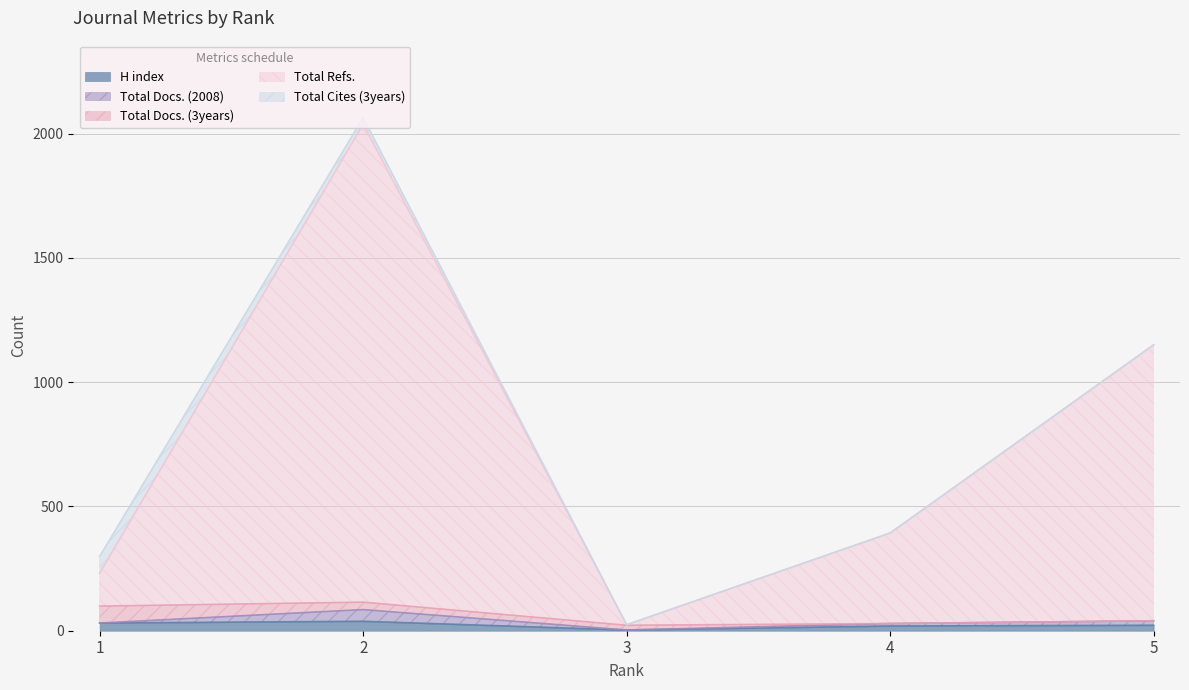

What is the sum of the Total Refs. values at 1 and 5?

1242